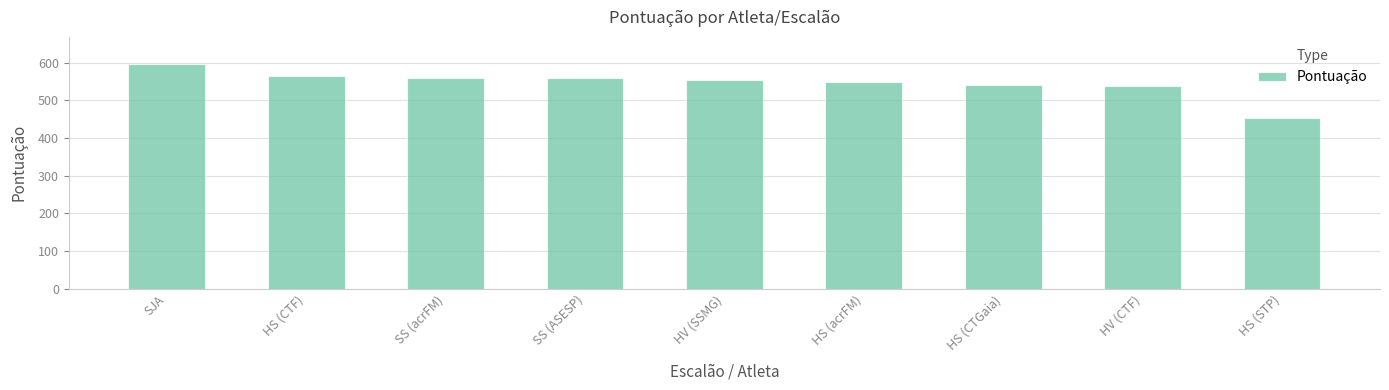

The value at HS (STP) is 108.3. True or false?

False